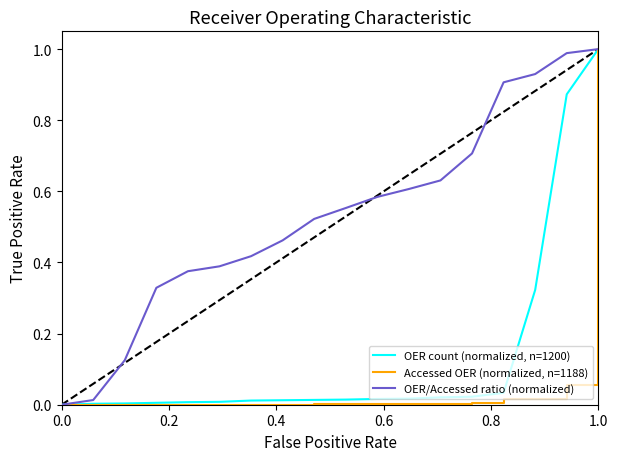

Which series has the largest total across all categories?

OER/Accessed ratio (normalized)